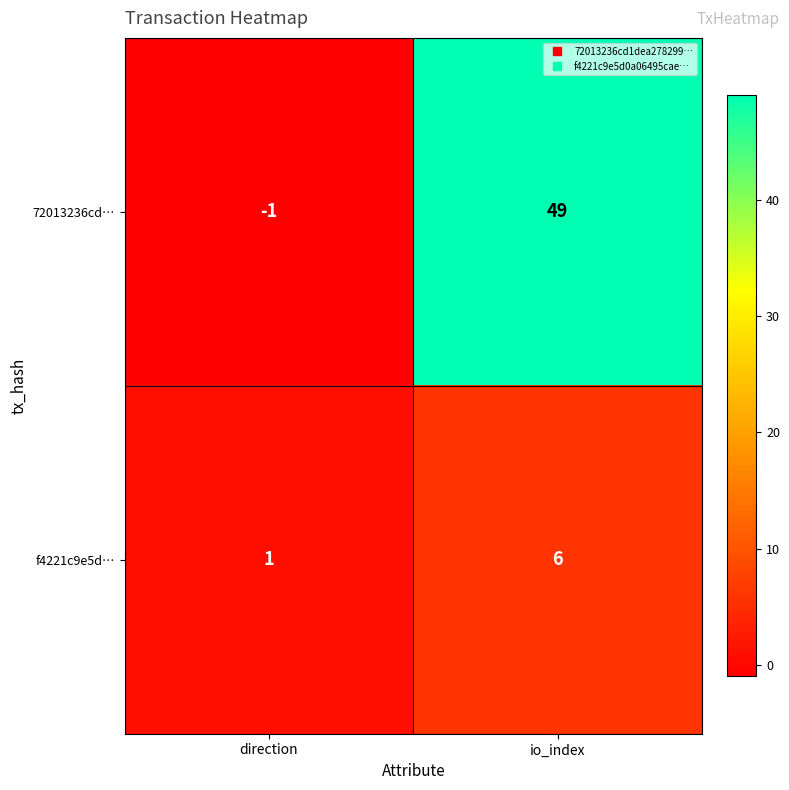

Which series changed the most between direction and io_index?

72013236cd…